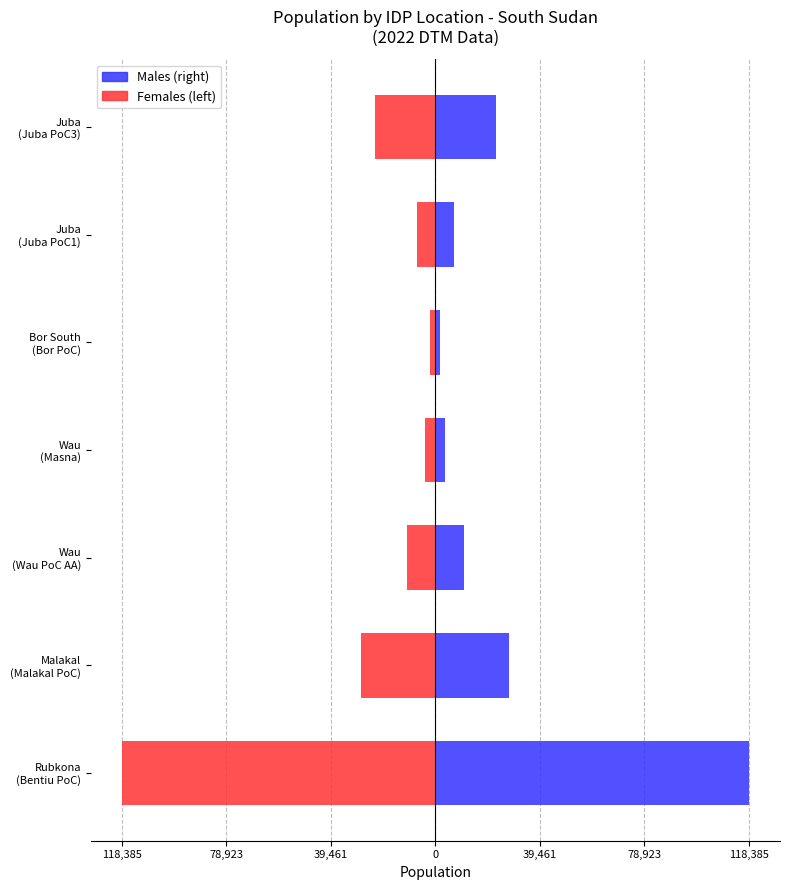

The value of Population (left) at Malakal (Malakal PoC) is -27928. True or false?

True